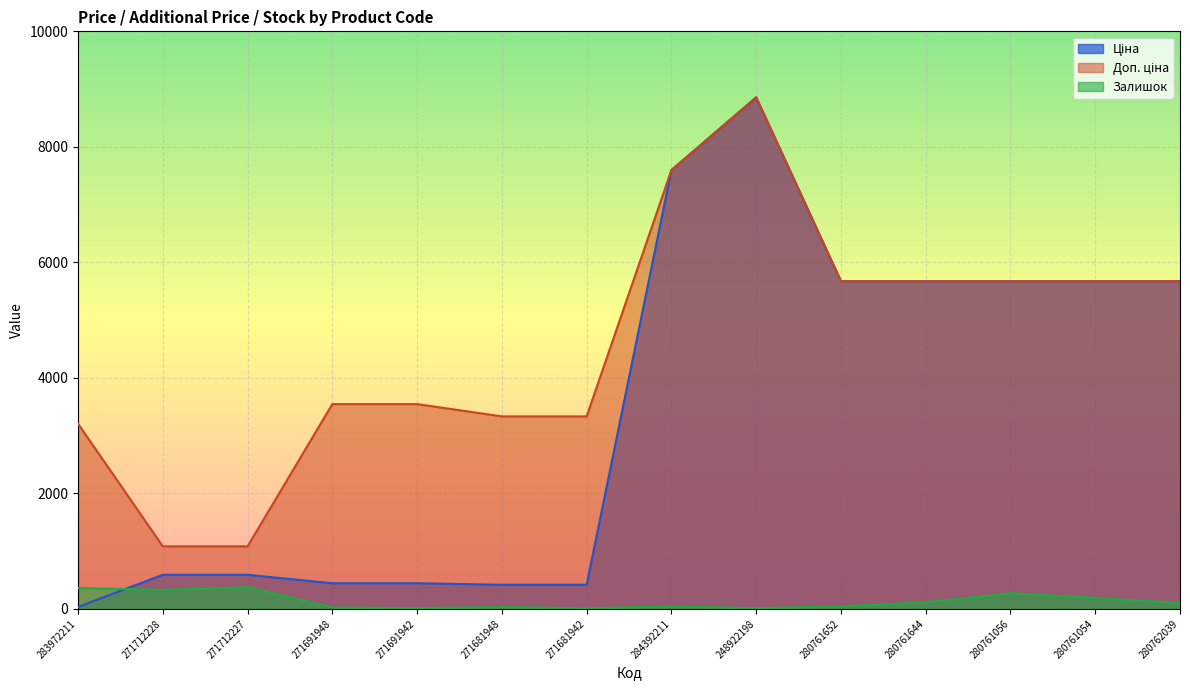

Reading left to right, what are all the values shown in this chart?

Ціна: 283972211=32.0	271712228=589.9	271712227=589.9	271691948=443.1	271691942=443.1	271681948=416.6	271681942=416.6	284392211=7596.5	248922198=8856.7	280761652=5673.8	280761644=5673.8	280761056=5673.8	280761054=5673.8	280762039=5673.8
Доп. ціна: 283972211=3205.0	271712228=1081.7	271712227=1081.7	271691948=3545.0	271691942=3545.0	271681948=3332.5	271681942=3332.5	284392211=7596.5	248922198=8856.7	280761652=5673.8	280761644=5673.8	280761056=5673.8	280761054=5673.8	280762039=5673.8
Залишок: 283972211=360.0	271712228=328.0	271712227=374.0	271691948=22.0	271691942=13.0	271681948=30.0	271681942=10.0	284392211=44.0	248922198=11.0	280761652=42.0	280761644=113.0	280761056=270.0	280761054=190.0	280762039=99.0